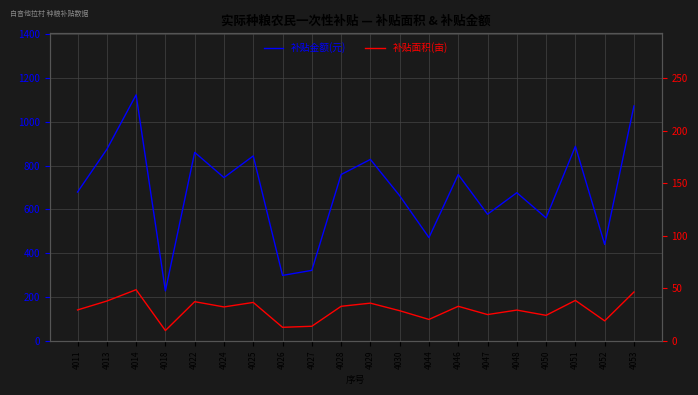

Is it true that 补贴金额(元) equals 759.0 at 4046?

True